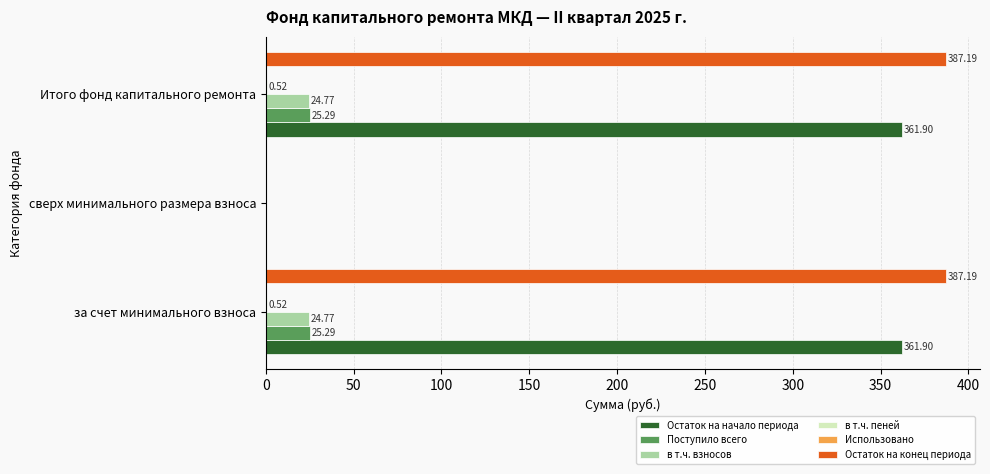

Which series changed the most between сверх минимального размера взноса and Итого фонд капитального ремонта?

Остаток на конец периода